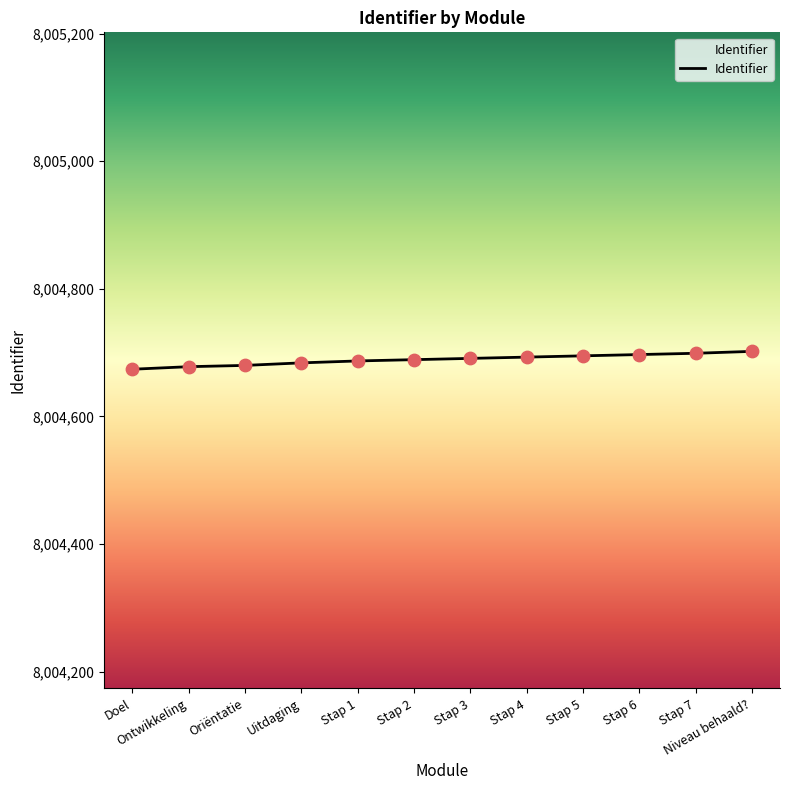

What is the ratio of the value at Doel to the value at Oriëntatie?

1.0